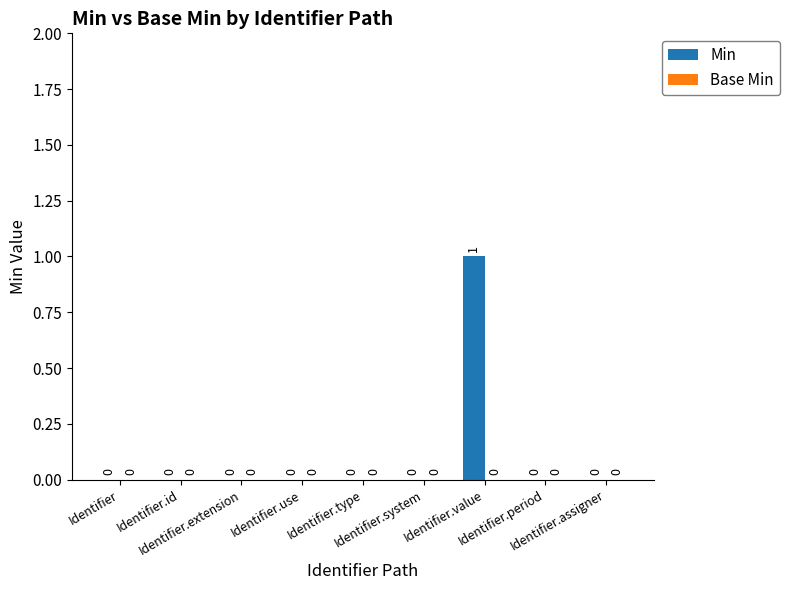

How many values are between 0 and 1?

9